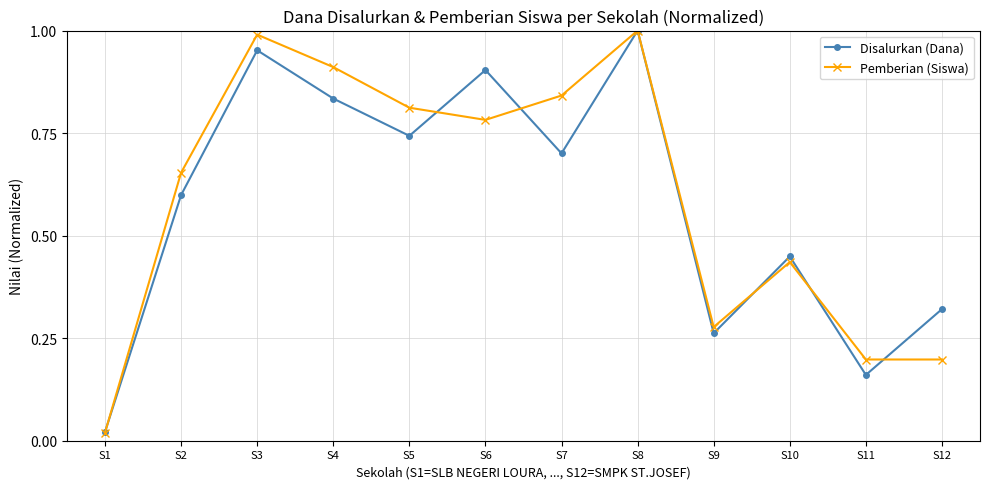

Which series has the widest spread of values?

Pemberian (Siswa)